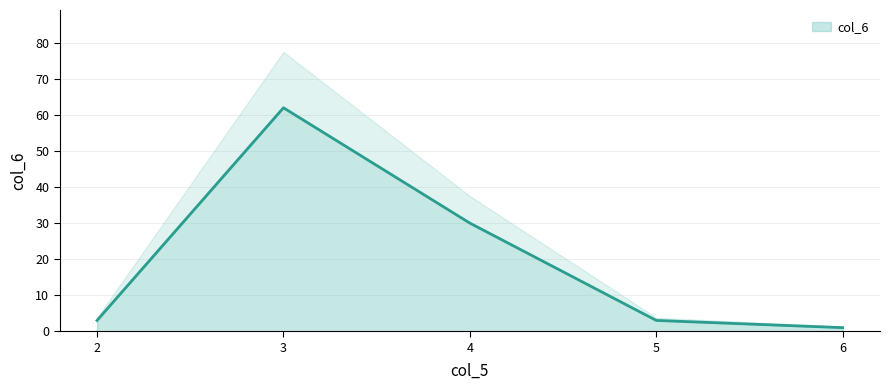

How many data points does each series have?

5